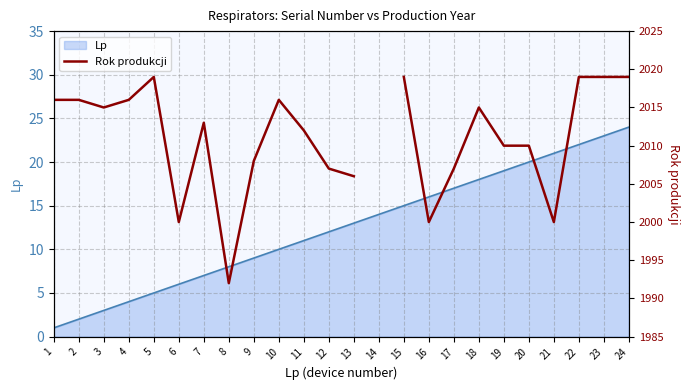

Is it true that the value at 12 is 2007.0?

True